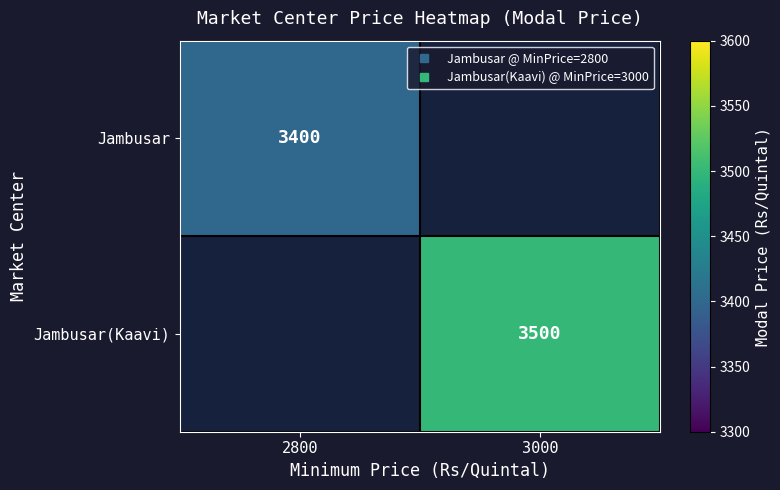

How many data points does each series have?

2